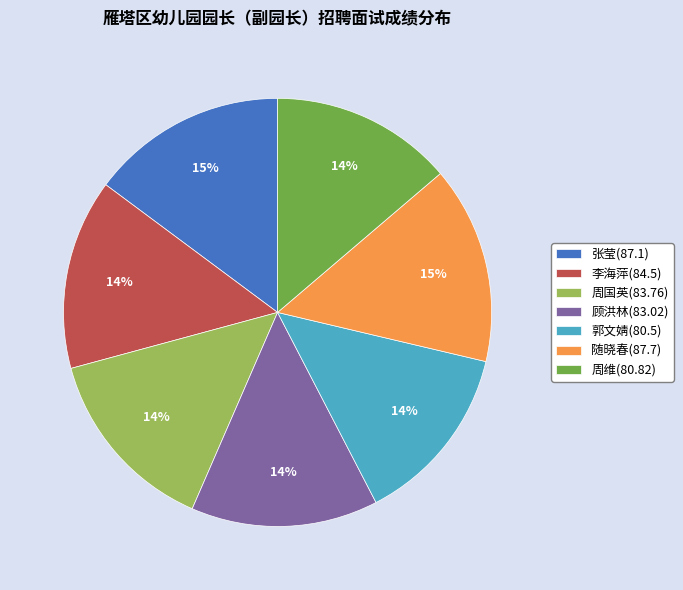

What percentage is the 张莹(87.1) slice, to the nearest percent?

15%